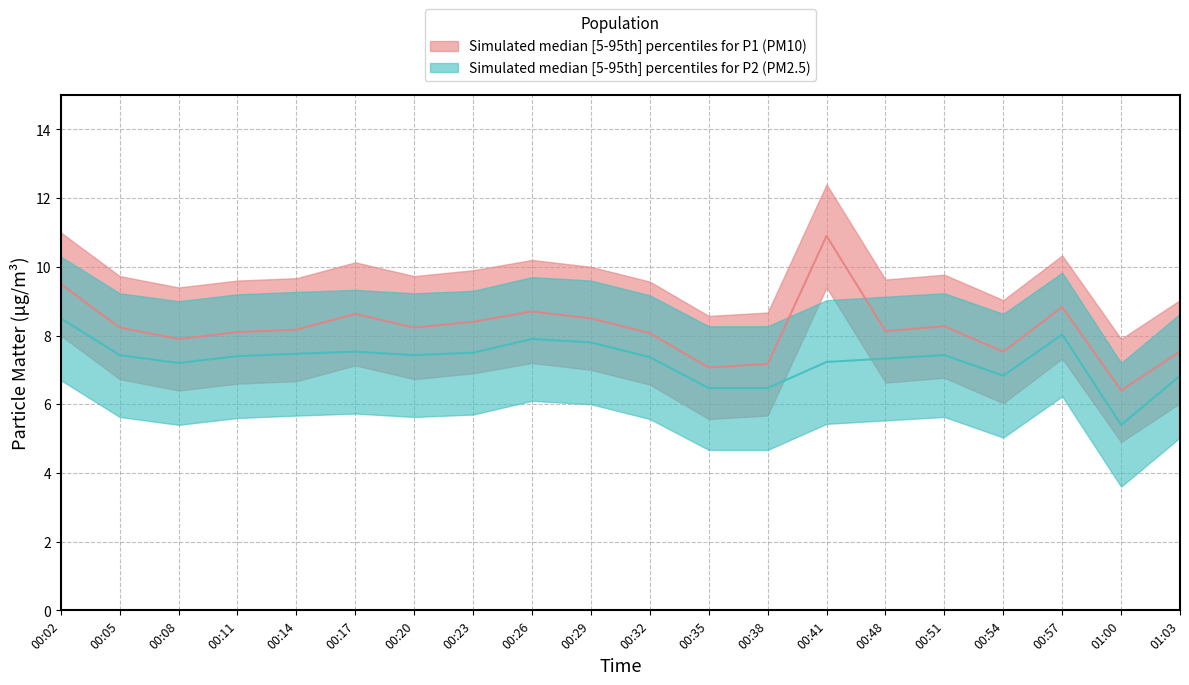

What is the difference between the maximum and minimum values in the P1 series?

4.5